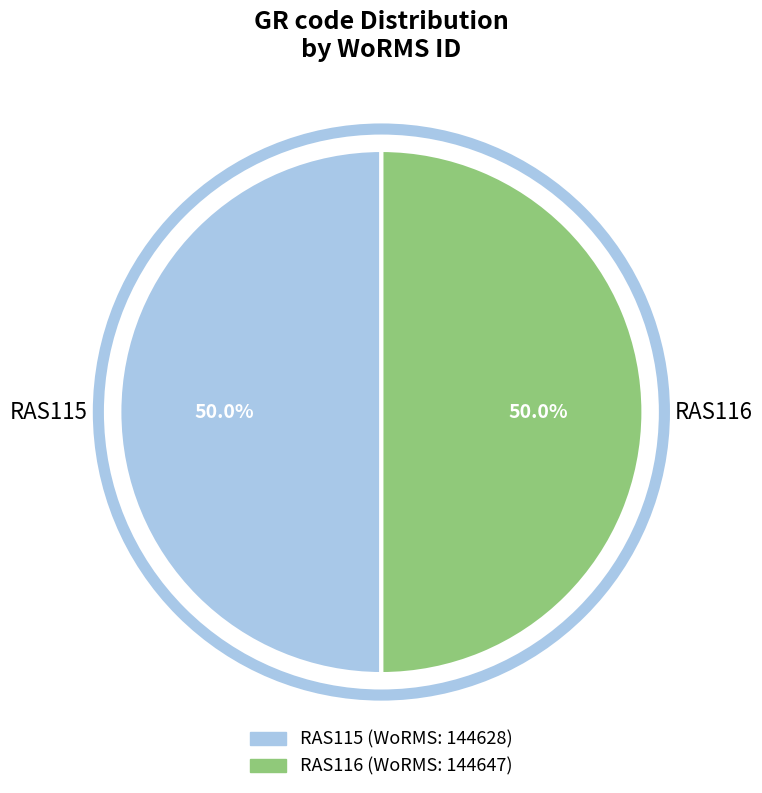

What is the ratio of the value at RAS115 to the value at RAS116?

1.0